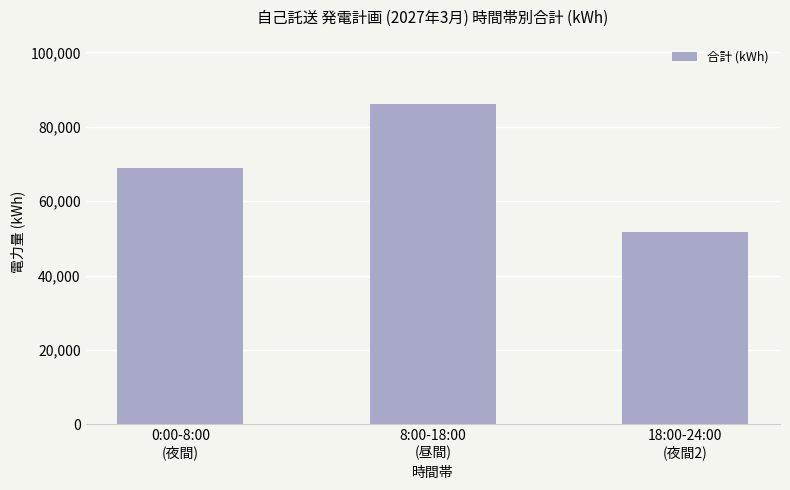

List the labels in order of value, largest first.

8:00-18:00
(昼間), 0:00-8:00
(夜間), 18:00-24:00
(夜間2)